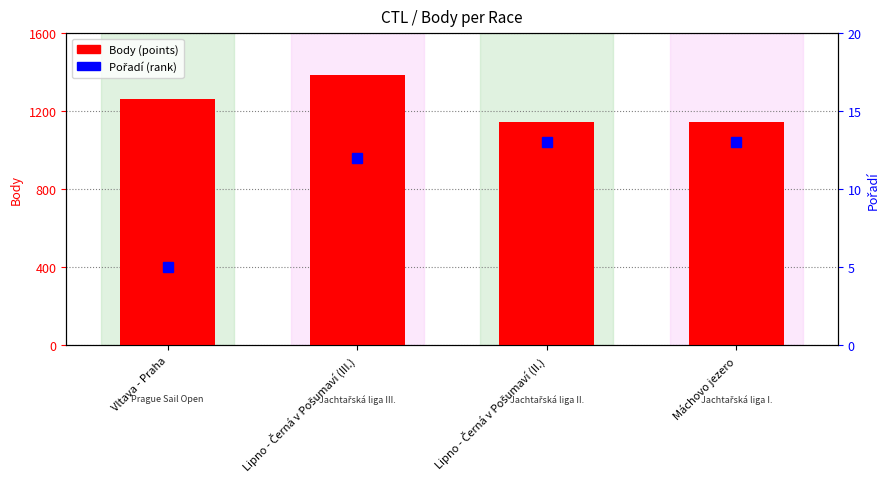

How many Body (points) values are between 1142 and 1385?

4